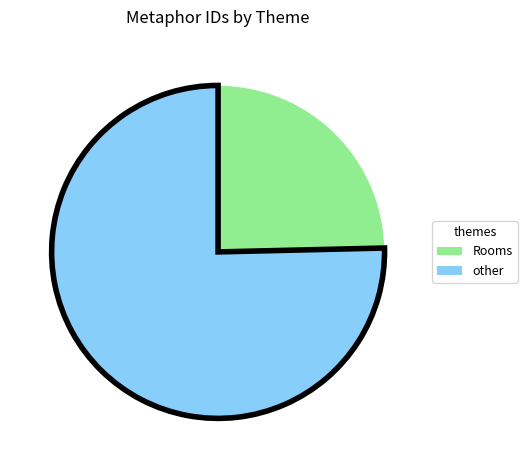

Is there any slice that represents more than half of the pie?

Yes